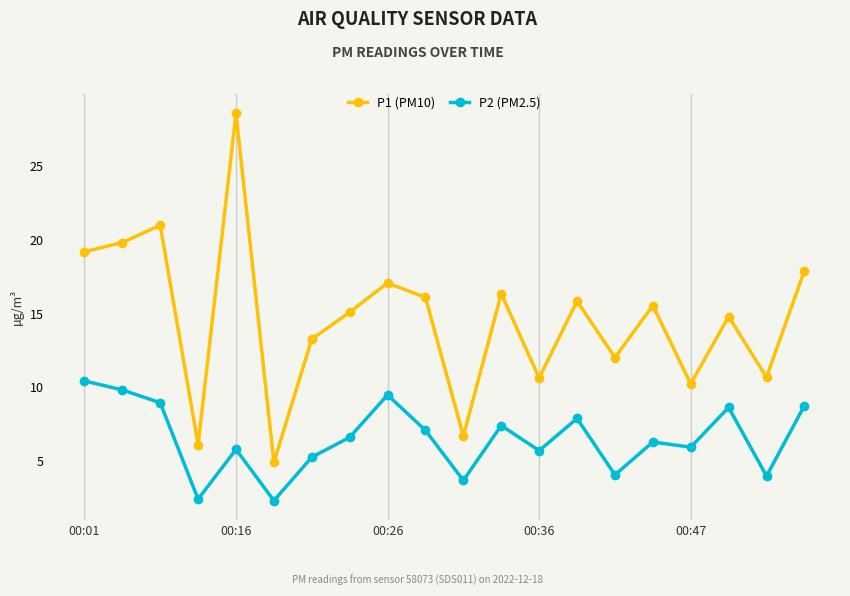

Which series has the largest total across all categories?

P1 (PM10)